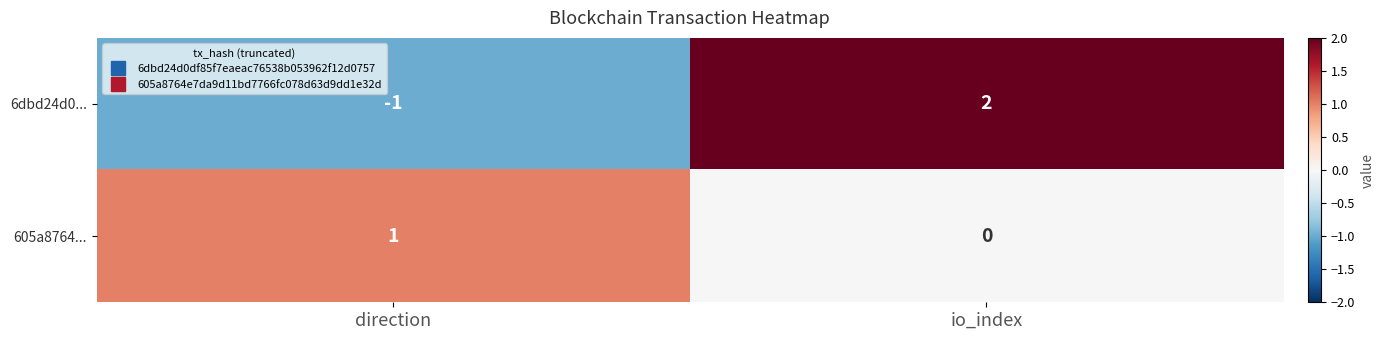

Which category has the highest value across all series?

io_index